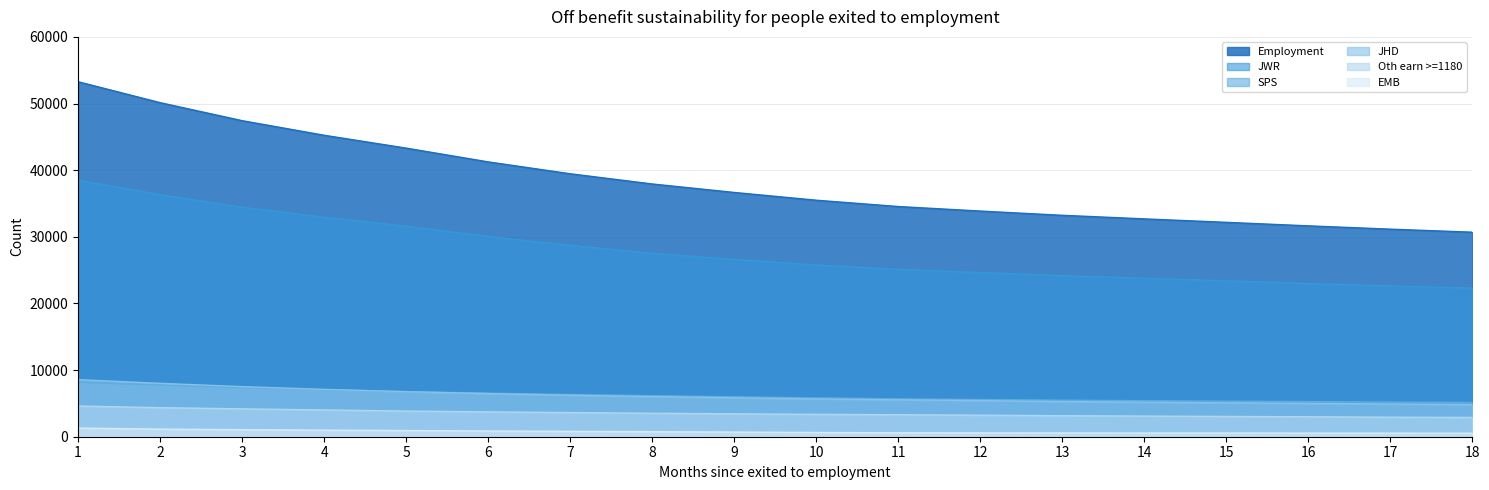

Reading left to right, transcribe all the data shown in this chart.

Employment: 53274	50133	47430	45240	43311	41244	39462	37929	36657	35493	34545	33864	33228	32691	32172	31644	31149	30693
JWR: 38496	36327	34434	32937	31590	30045	28713	27525	26610	25776	25116	24639	24174	23784	23397	22989	22629	22302
SPS: 8142	7731	7374	7056	6768	6540	6330	6156	5991	5823	5685	5574	5478	5406	5334	5277	5193	5136
JHD: 8565	8010	7518	7107	6759	6468	6222	6024	5835	5670	5538	5418	5283	5181	5085	4998	4908	4818
Oth earn >=1180: 4605	4362	4182	4017	3852	3729	3624	3525	3438	3357	3300	3234	3156	3096	3042	2994	2931	2892
EMB: 1299	1140	1062	987	927	861	807	765	696	639	591	576	567	555	555	546	537	531